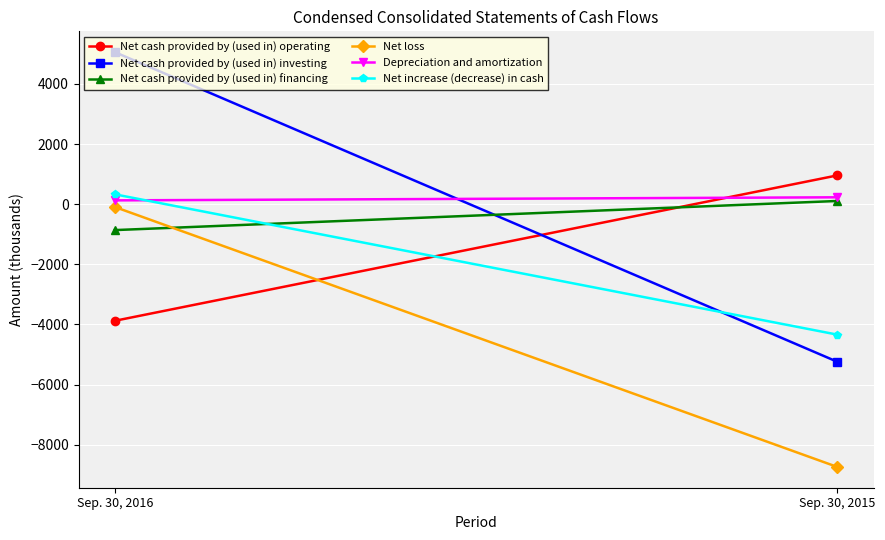

How many Net cash provided by (used in) operating values are between -3881 and 957?

2